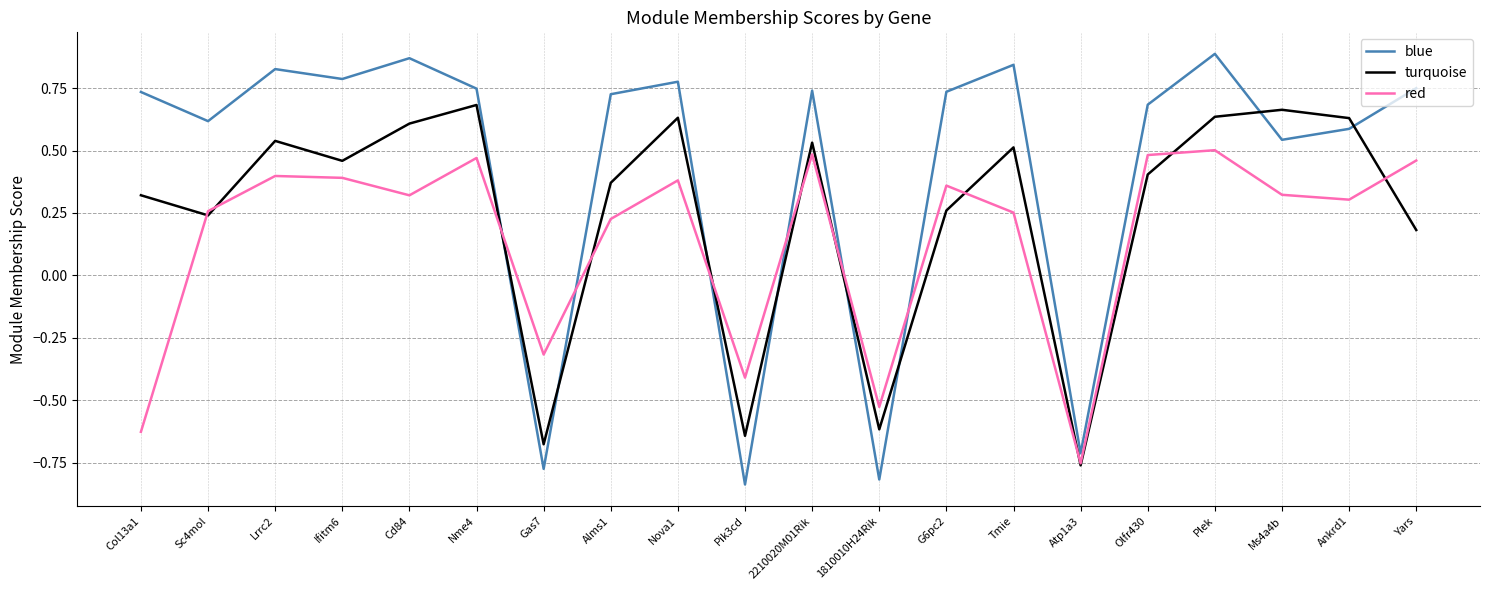

Which category has the lowest value in the blue series?

Pik3cd